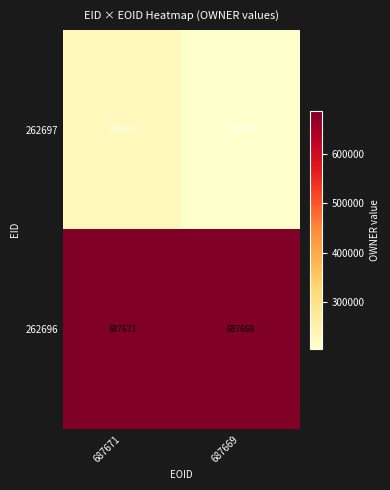

Which category has the lowest value across all series?

687669